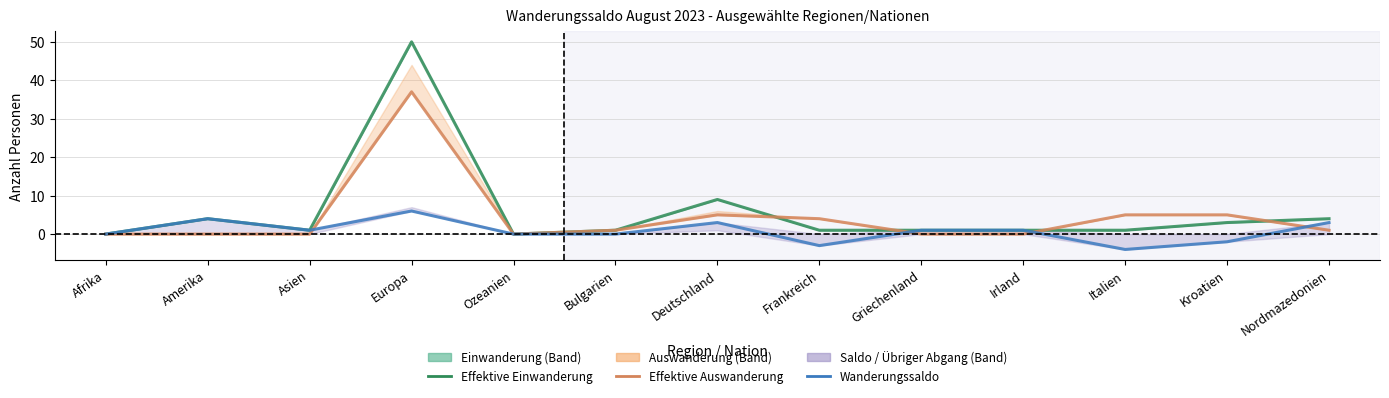

What is the difference between the second highest and second lowest values in the Effektive Einwanderung series?

9